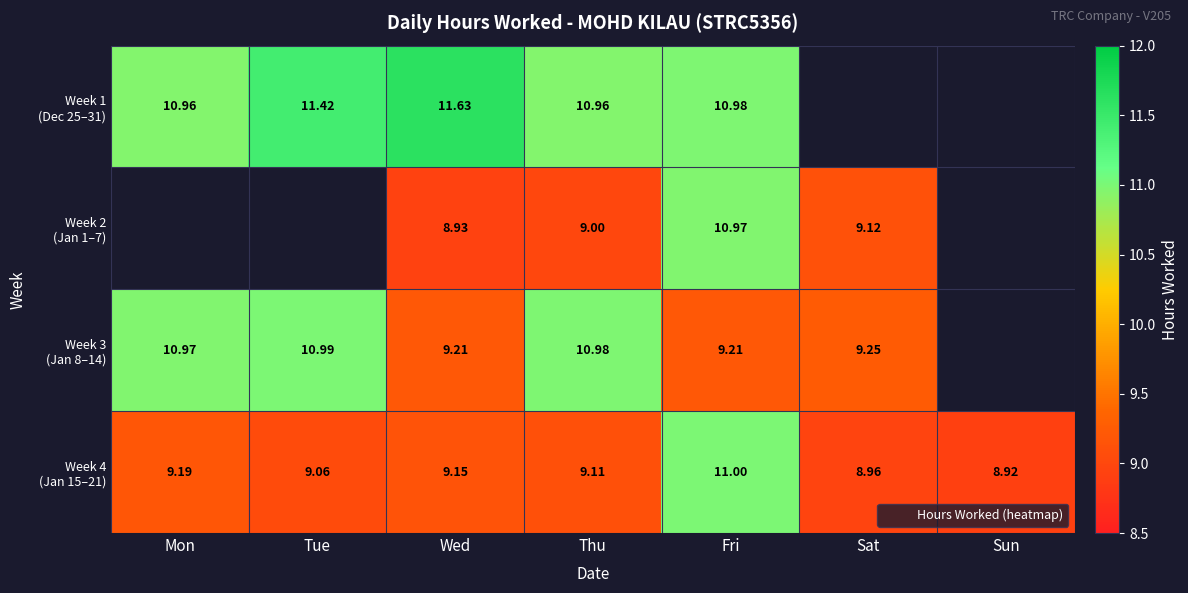

At which category does the chart reach its minimum across all series?

Sun